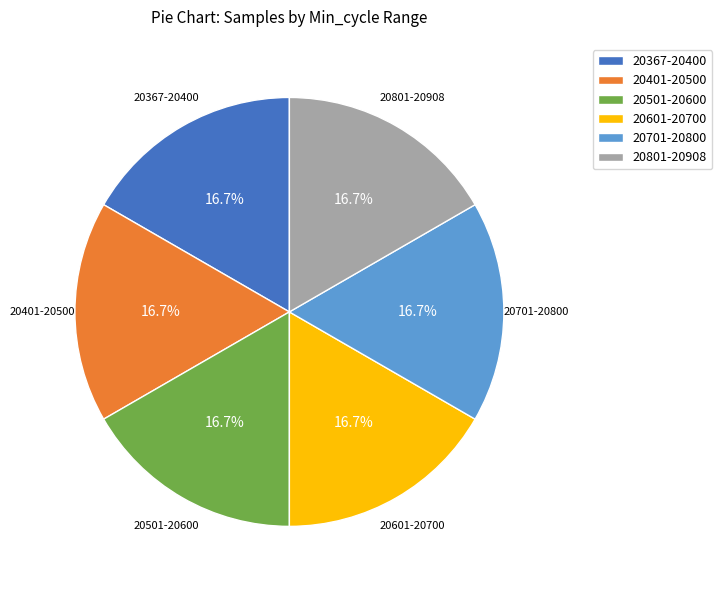

Does 20367-20400 represent more than half of the total?

No